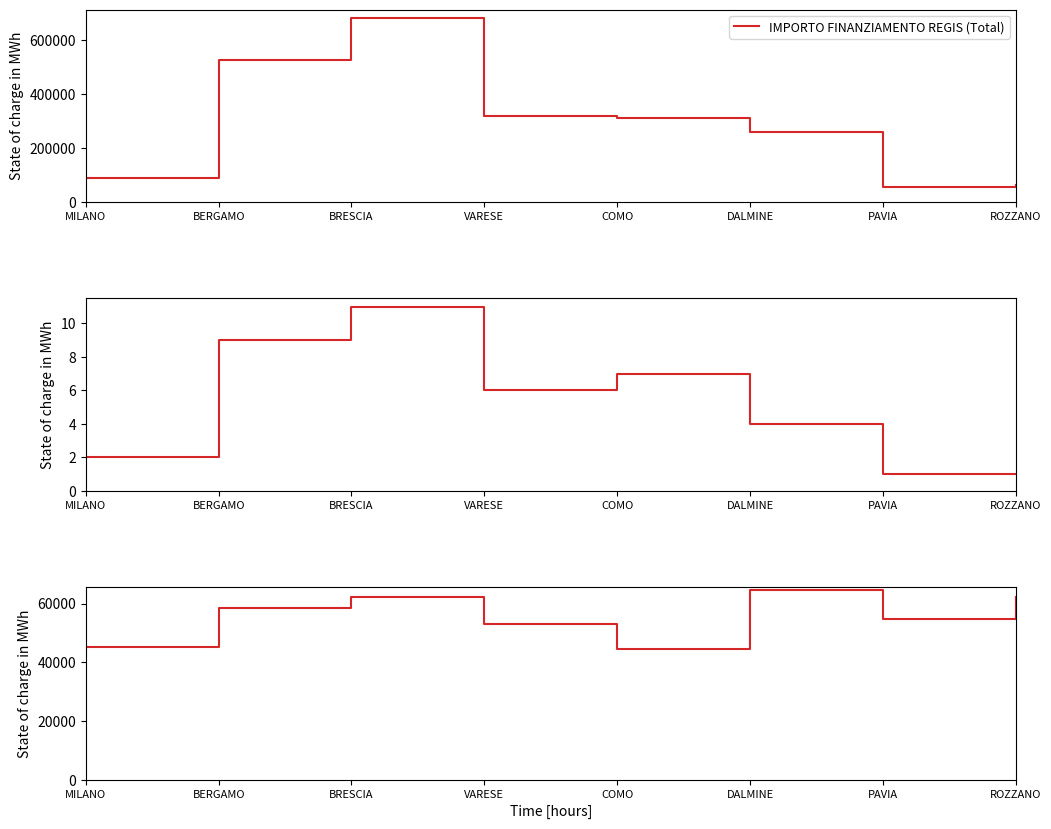

Is the value of Average IMPORTO FINANZIAMENTO REGIS by City at DALMINE greater than the value of Project Count by City at VARESE?

Yes